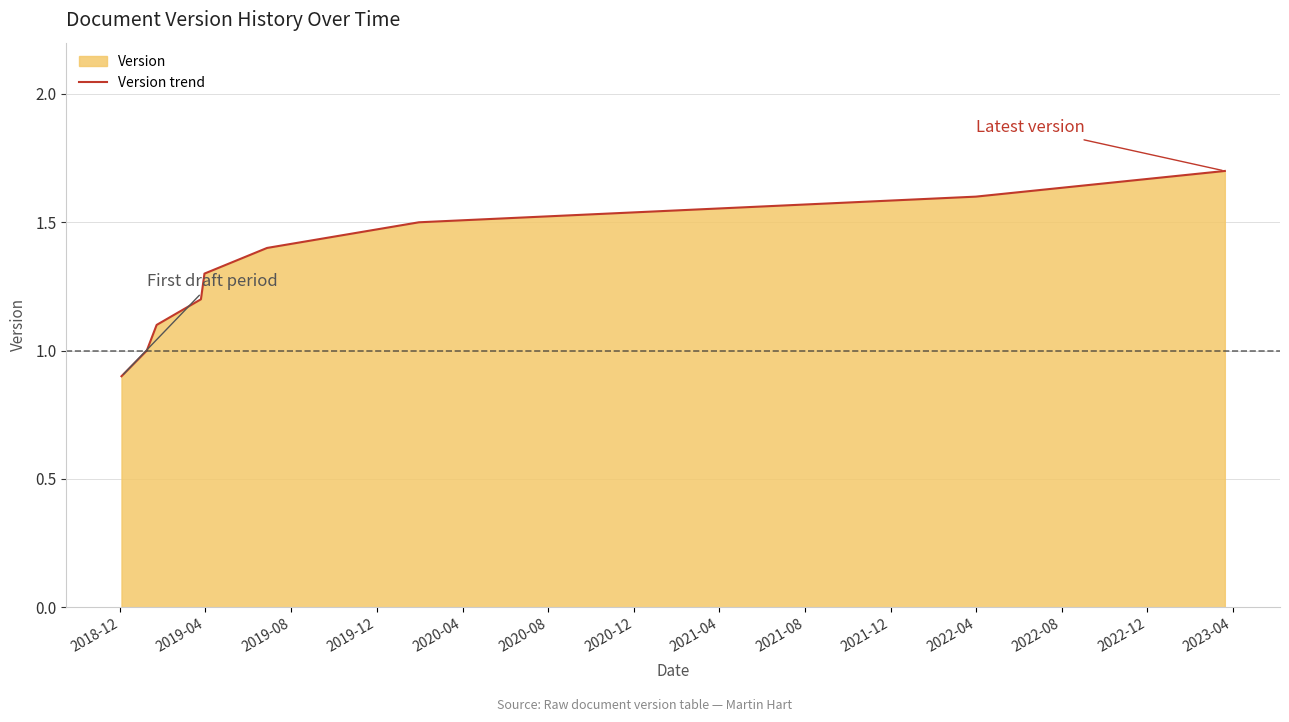

How many values are between 1 and 2?

8